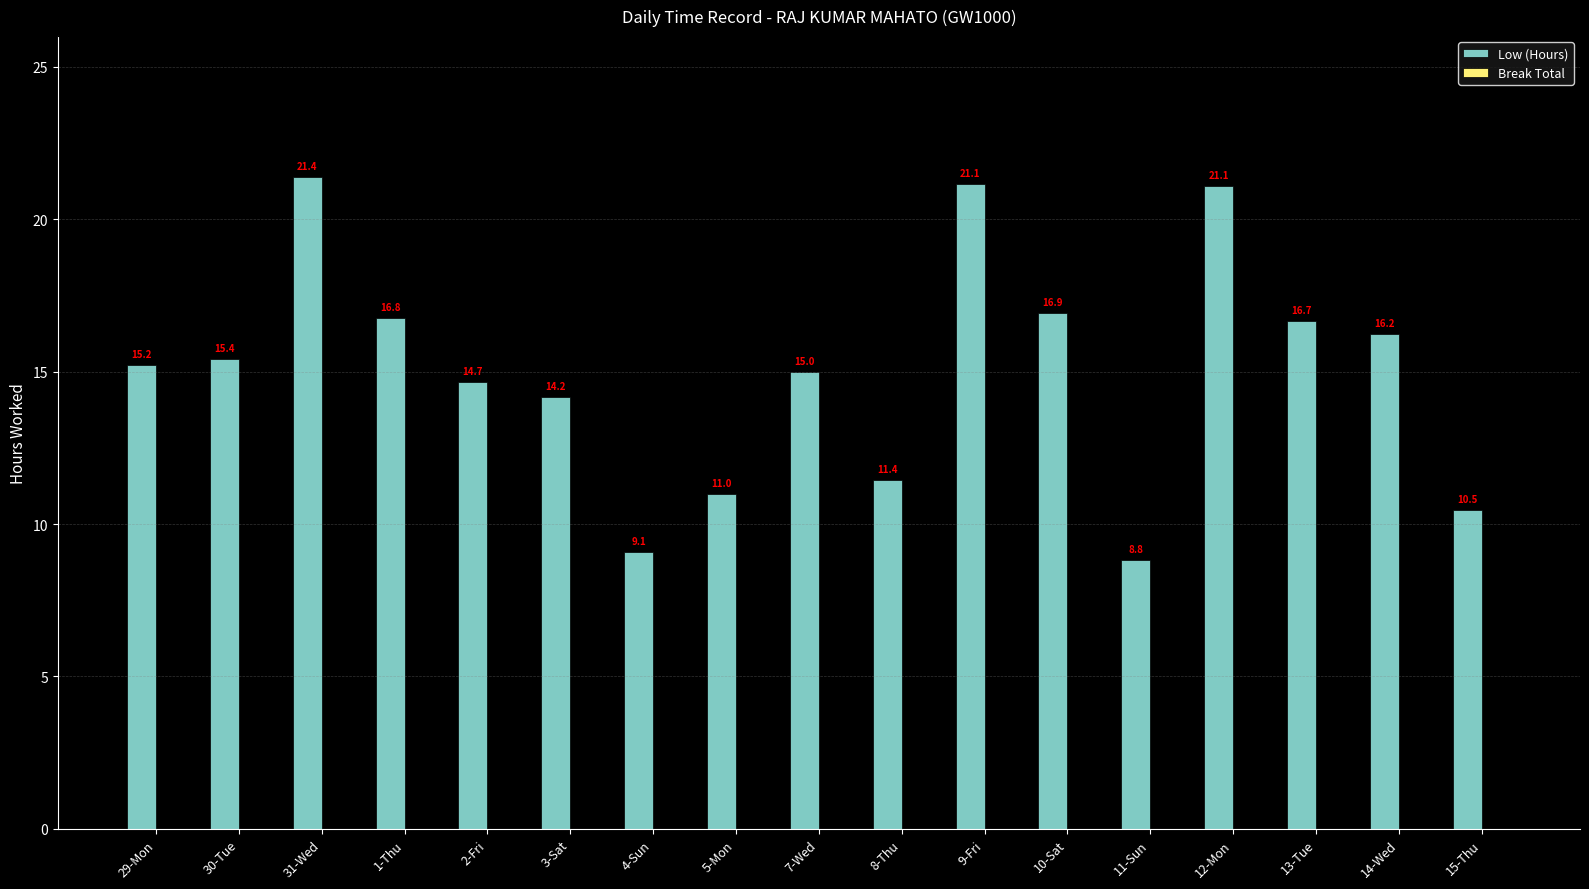

Are the bars grouped side by side (vs. stacked)?

No